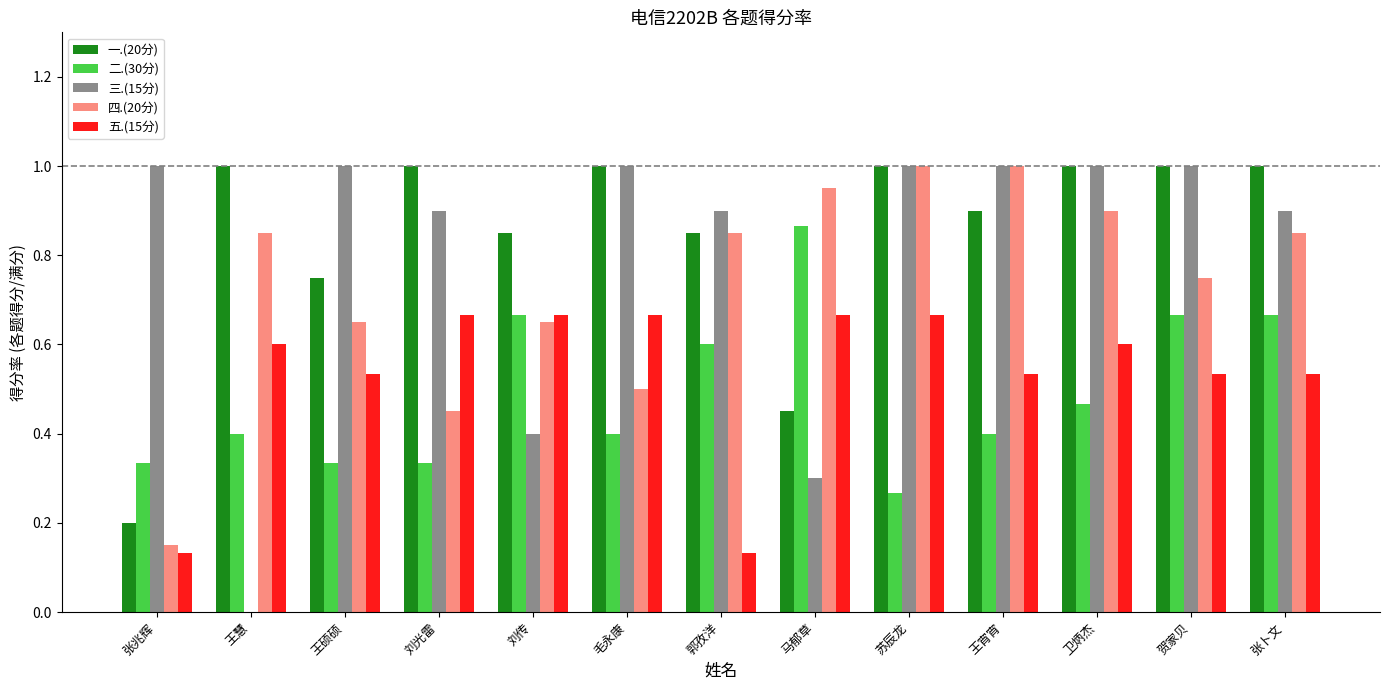

Between 张兆辉 and 王宵宵, which series saw the biggest shift?

四.(20分)